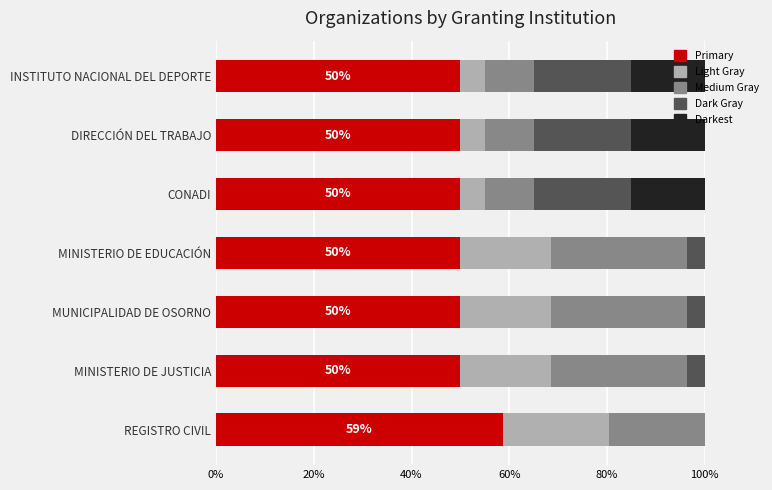

What is the sum of all Primary values?

358.7